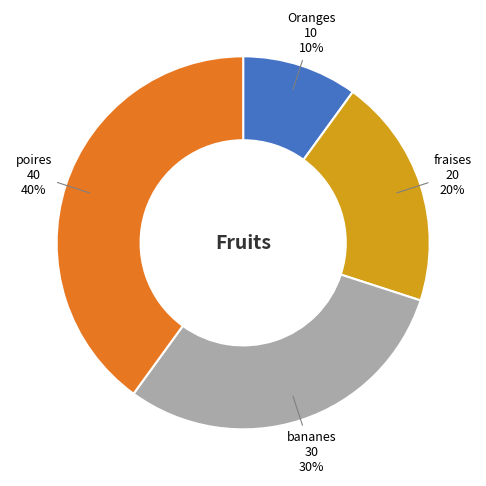

Is it true that poires is 40% of the pie?

True